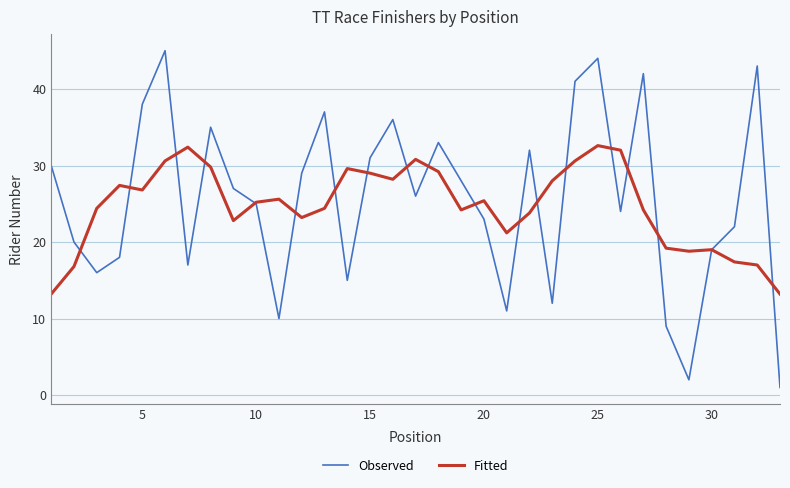

How many distinct data groups are displayed?

2